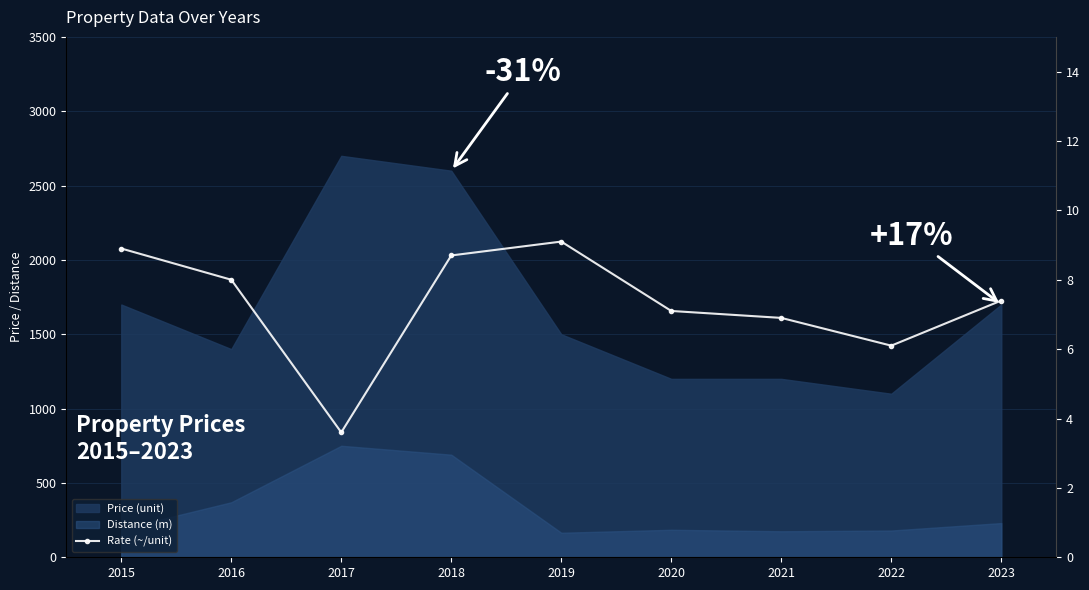

Reading left to right, list all the values displayed in this chart.

8.9	8.0	3.6	8.7	9.1	7.1	6.9	6.1	7.4